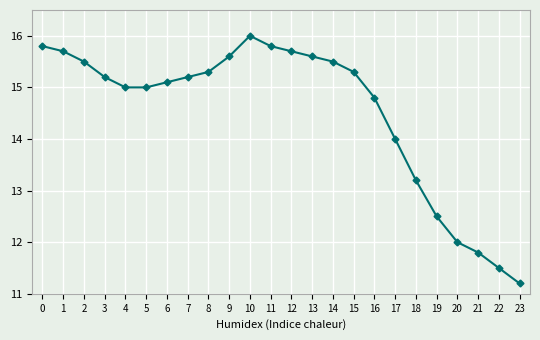

The chart shows a value of 3.6 at 22. True or false?

False